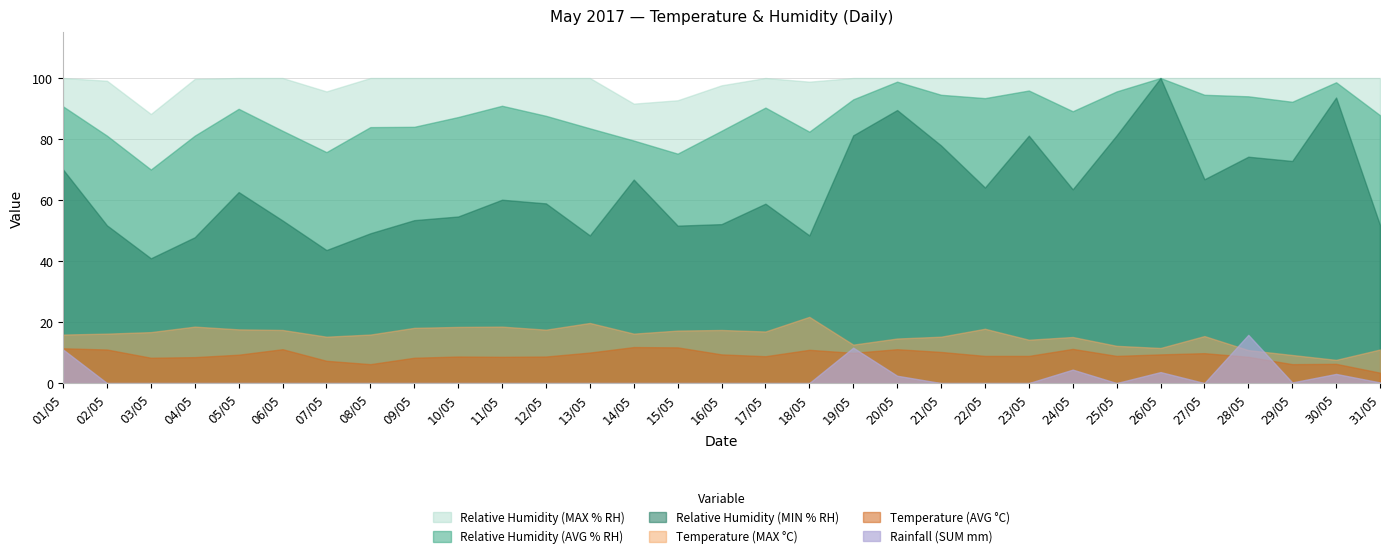

Reading right to left, transcribe all the data shown in this chart.

Relative Humidity (MAX % RH): 31/05=100.0	30/05=100.0	29/05=100.0	28/05=100.0	27/05=100.0	26/05=100.0	25/05=100.0	24/05=100.0	23/05=100.0	22/05=100.0	21/05=100.0	20/05=100.0	19/05=100.0	18/05=98.8	17/05=100.0	16/05=97.6	15/05=92.7	14/05=91.6	13/05=100.0	12/05=100.0	11/05=100.0	10/05=100.0	09/05=100.0	08/05=100.0	07/05=95.6	06/05=100.0	05/05=100.0	04/05=99.7	03/05=88.2	02/05=99.1	01/05=100.0
Relative Humidity (AVG % RH): 31/05=87.8	30/05=98.6	29/05=92.2	28/05=94.0	27/05=94.5	26/05=100.0	25/05=95.6	24/05=89.1	23/05=95.9	22/05=93.4	21/05=94.5	20/05=98.8	19/05=93.0	18/05=82.4	17/05=90.3	16/05=82.7	15/05=75.2	14/05=79.5	13/05=83.5	12/05=87.6	11/05=90.9	10/05=87.2	09/05=84.0	08/05=83.9	07/05=75.7	06/05=82.7	05/05=89.9	04/05=81.1	03/05=70.0	02/05=81.1	01/05=90.7
Relative Humidity (MIN % RH): 31/05=51.8	30/05=93.6	29/05=72.8	28/05=74.2	27/05=66.8	26/05=100.0	25/05=81.2	24/05=63.5	23/05=81.1	22/05=64.1	21/05=77.9	20/05=89.5	19/05=81.2	18/05=48.4	17/05=58.8	16/05=52.1	15/05=51.6	14/05=66.7	13/05=48.4	12/05=58.9	11/05=60.1	10/05=54.6	09/05=53.4	08/05=49.1	07/05=43.6	06/05=53.3	05/05=62.6	04/05=47.8	03/05=40.9	02/05=51.7	01/05=70.0
Temperature (MAX C): 31/05=11.0	30/05=7.6	29/05=9.2	28/05=10.8	27/05=15.4	26/05=11.5	25/05=12.2	24/05=15.1	23/05=14.2	22/05=17.8	21/05=15.2	20/05=14.6	19/05=12.6	18/05=21.7	17/05=16.9	16/05=17.4	15/05=17.2	14/05=16.2	13/05=19.7	12/05=17.5	11/05=18.5	10/05=18.4	09/05=18.1	08/05=15.9	07/05=15.2	06/05=17.4	05/05=17.6	04/05=18.5	03/05=16.7	02/05=16.2	01/05=15.9
Temperature (AVG C): 31/05=3.4	30/05=6.3	29/05=6.2	28/05=8.6	27/05=9.8	26/05=9.4	25/05=8.9	24/05=11.2	23/05=8.9	22/05=8.9	21/05=10.2	20/05=11.1	19/05=9.9	18/05=10.9	17/05=8.8	16/05=9.4	15/05=11.7	14/05=11.8	13/05=10.0	12/05=8.7	11/05=8.6	10/05=8.7	09/05=8.3	08/05=6.2	07/05=7.3	06/05=11.1	05/05=9.3	04/05=8.5	03/05=8.3	02/05=11.0	01/05=11.4
Rainfall (SUM mm): 31/05=0.2	30/05=3.0	29/05=0.2	28/05=15.8	27/05=0.0	26/05=3.6	25/05=0.0	24/05=4.4	23/05=0.0	22/05=0.0	21/05=0.0	20/05=2.4	19/05=11.6	18/05=0.0	17/05=0.0	16/05=0.0	15/05=0.0	14/05=0.0	13/05=0.0	12/05=0.0	11/05=0.0	10/05=0.0	09/05=0.0	08/05=0.0	07/05=0.0	06/05=0.0	05/05=0.0	04/05=0.0	03/05=0.0	02/05=0.0	01/05=11.0